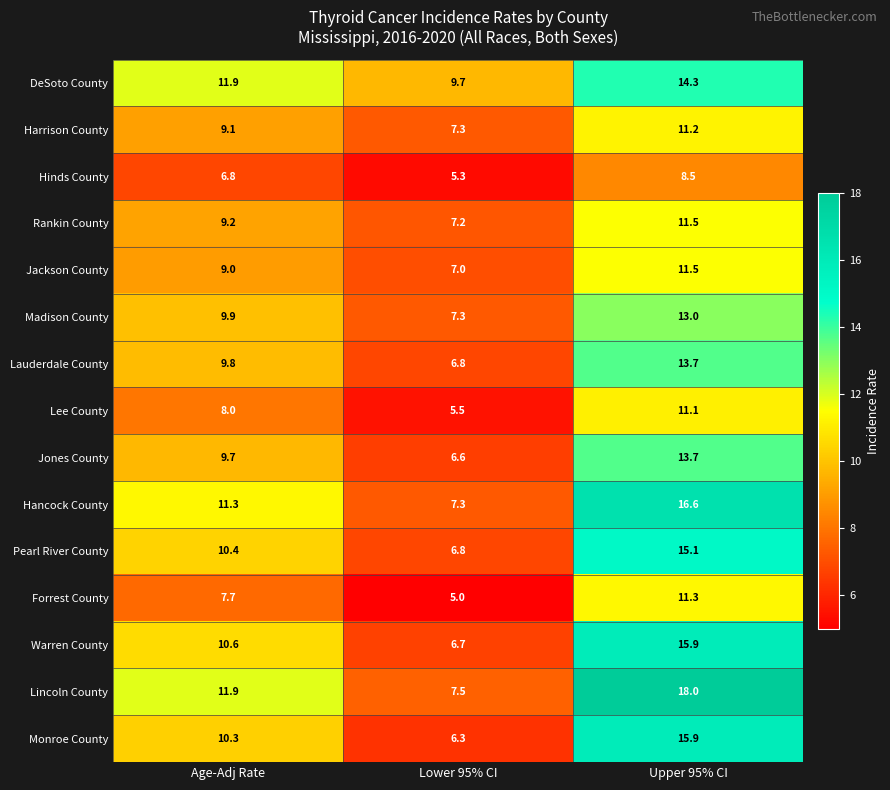

Which series has the largest total across all categories?

Lincoln County